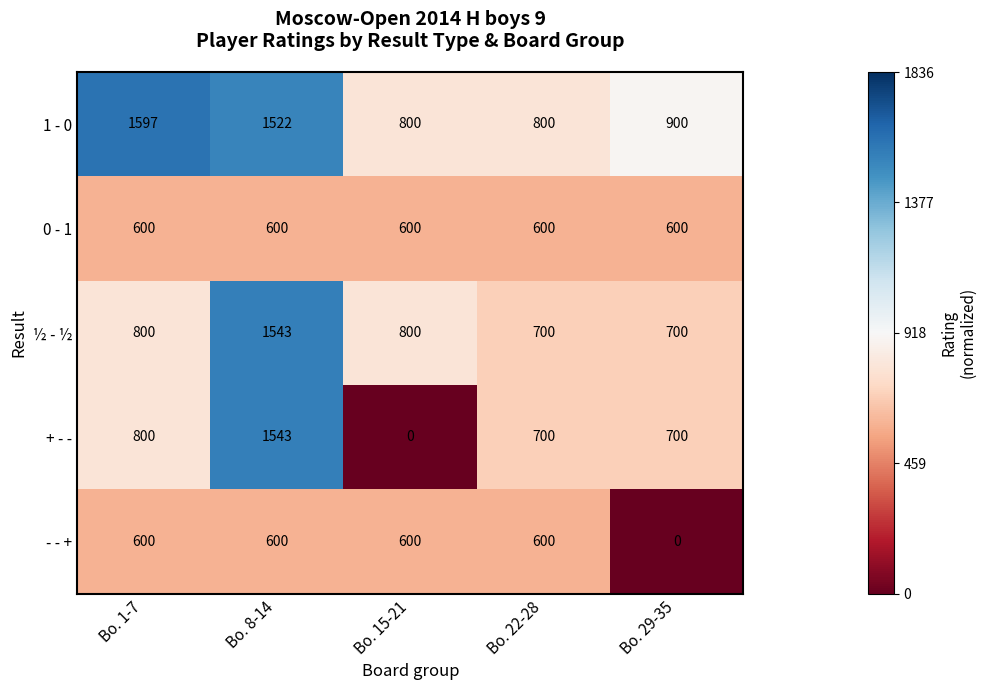

What is the total value across all series at Bo. 1-7?

4397